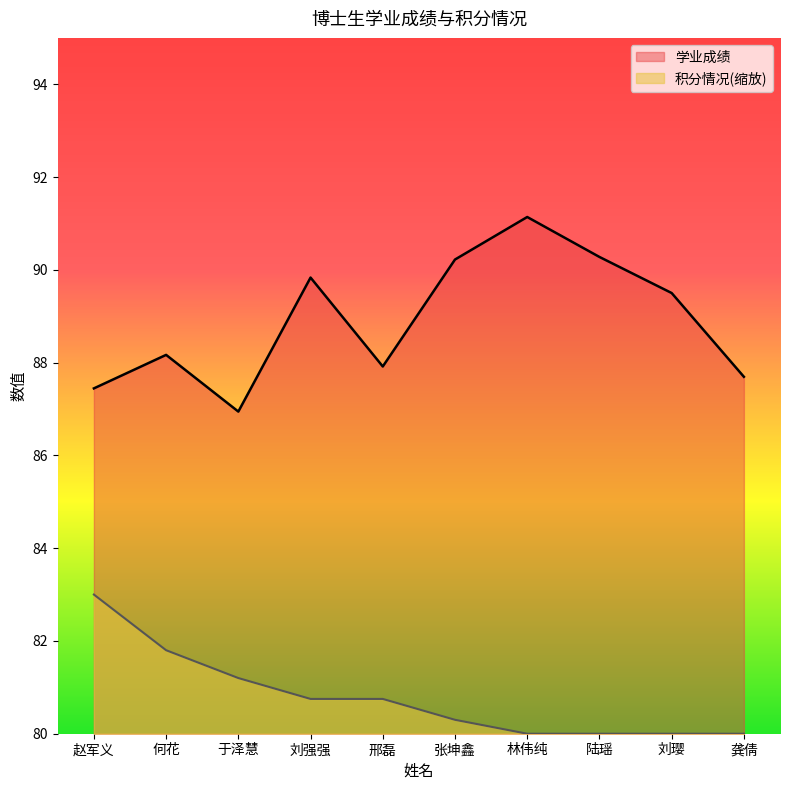

Where does the 学业成绩 series first go above 89?

刘强强